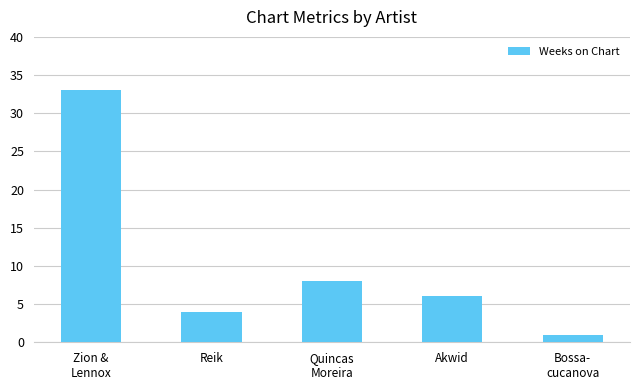

Count the number of data series in this chart.

1